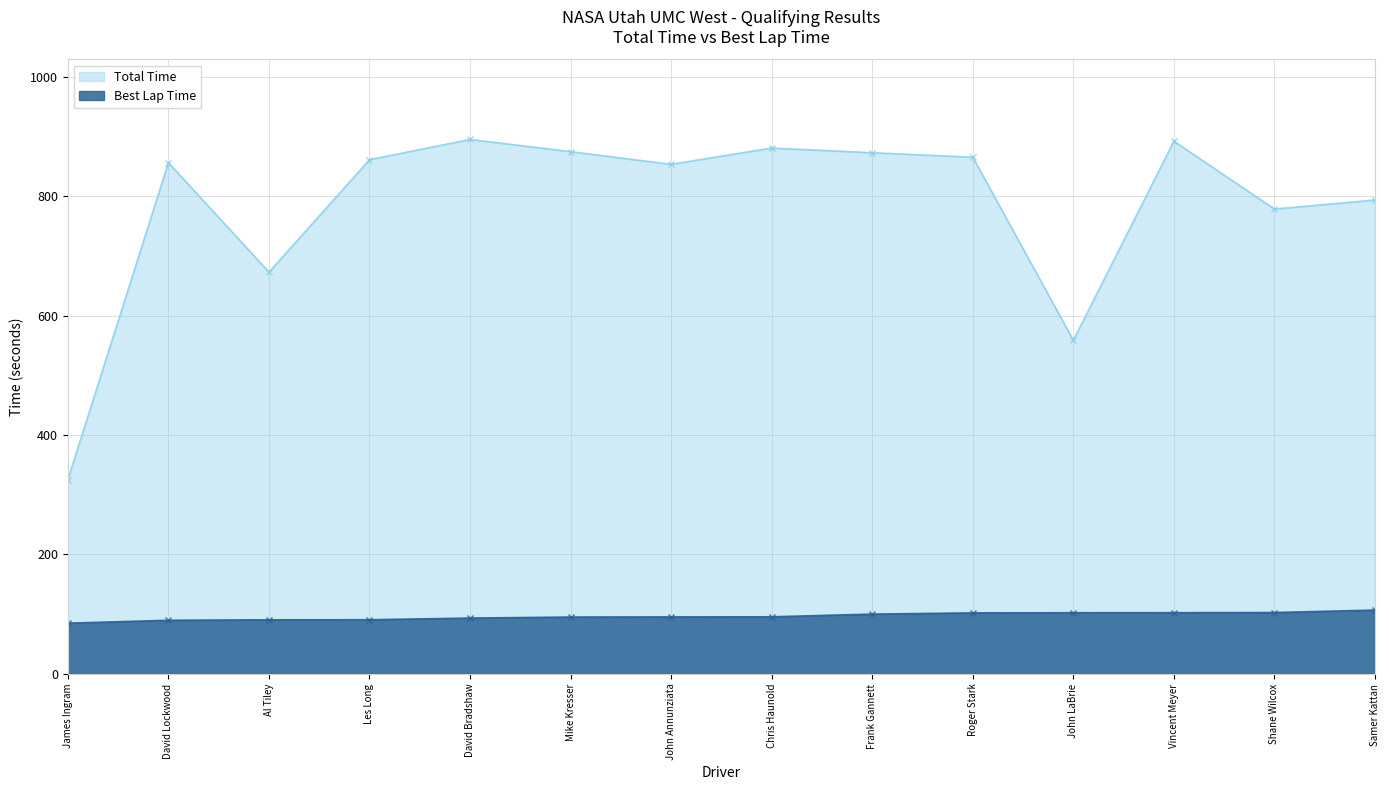

Which category has the highest value across all series?

David Bradshaw